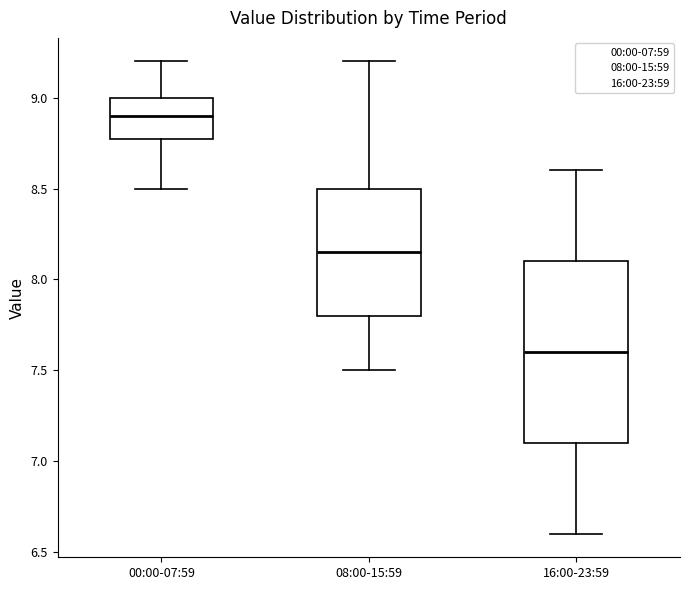

Reading left to right, transcribe this box plot: for each box, give where its median line is, the range the box spans, and where its two whiskers end, as read against the y-axis. The values are not printed on the chart, so give them approximately, as read against the axis.

00:00-07:59: median 8.90, box 8.80 to 9.00, whiskers 8.50 to 9.20
08:00-15:59: median 8.15, box 7.80 to 8.50, whiskers 7.50 to 9.20
16:00-23:59: median 7.60, box 7.10 to 8.10, whiskers 6.60 to 8.60